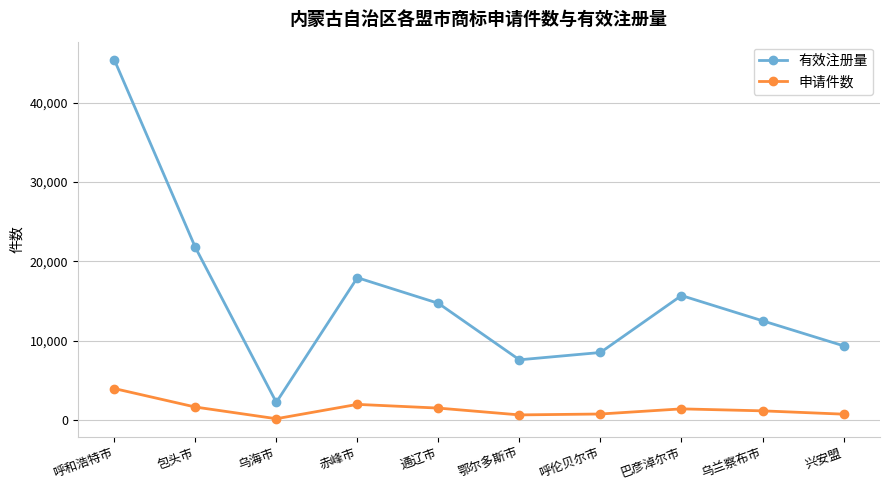

Does the chart display data point markers on the line(s)?

Yes